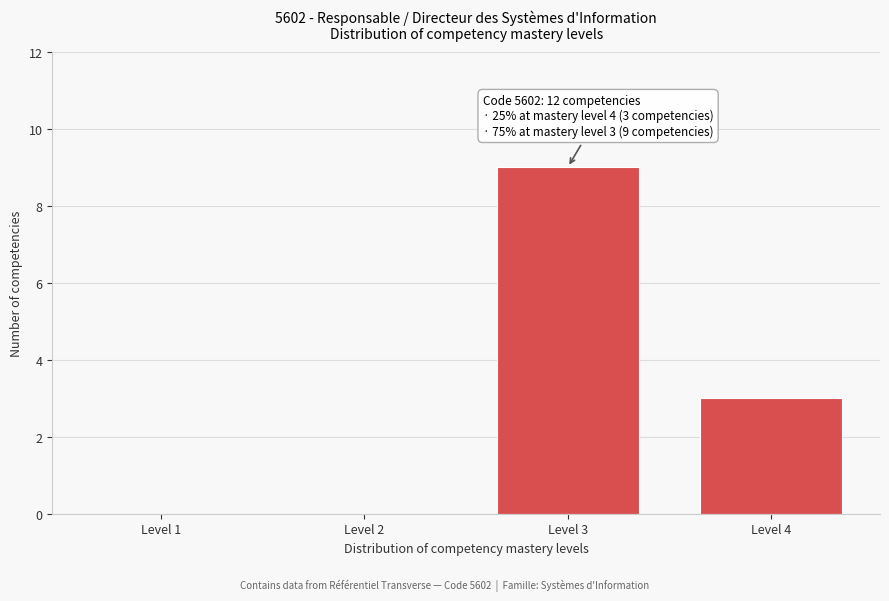

Reading left to right, what are all the values shown in this chart?

Level 1=0	Level 2=0	Level 3=9	Level 4=3